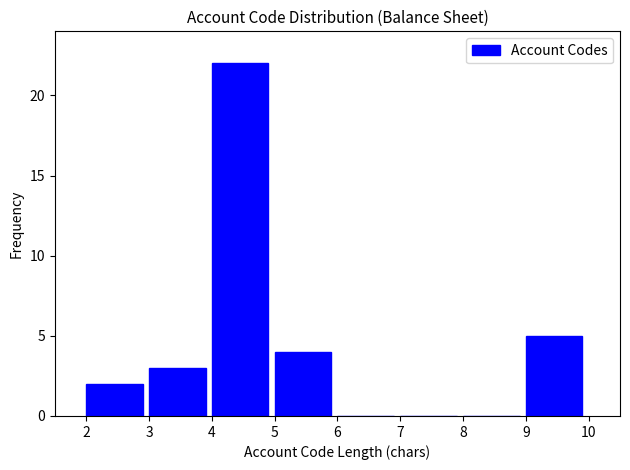

Reading left to right, list every bar in this chart as the range it spans on the x-axis followed by its height. The values are not printed on the chart, so give them approximately, as read against the axis.

2 to 3: 2
3 to 4: 3
4 to 5: 22
5 to 6: 4
6 to 7: 0
7 to 8: 0
8 to 9: 0
9 to 10: 5